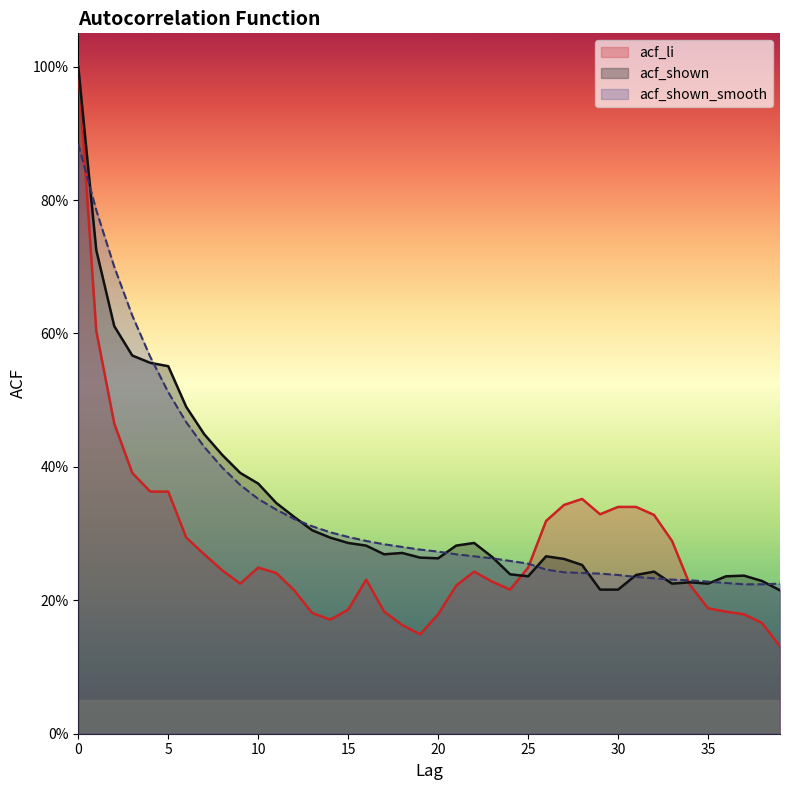

What is the maximum value for acf_li?

1.0